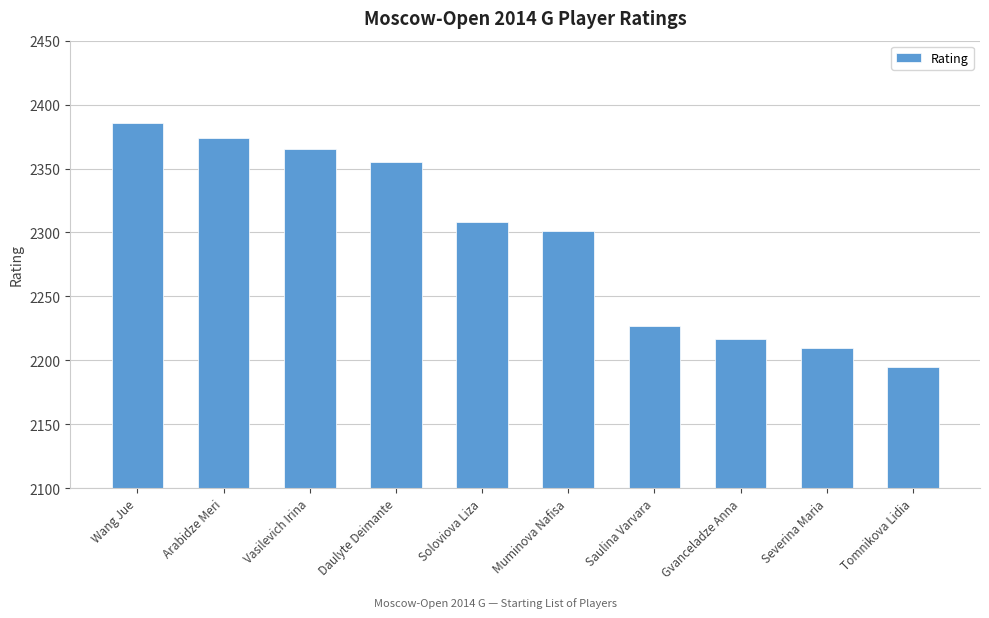

Is it true that the value at Muminova Nafisa is 2301?

True